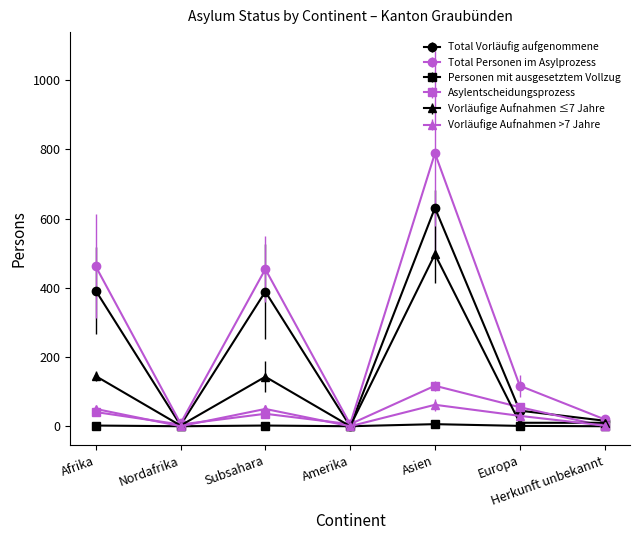

What is the value of the Total Vorläufig aufgenommene point at the 2nd from the left?

3